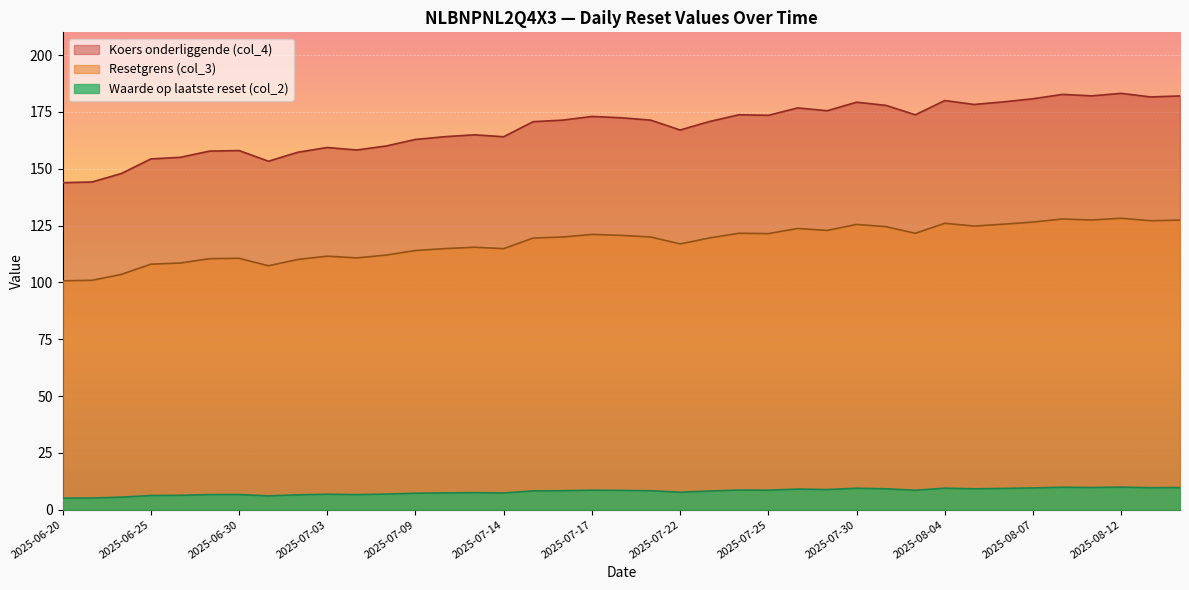

Is the value of Waarde op laatste reset (col_2) at 2025-08-01 greater than the value of Koers onderliggende (col_4) at 2025-08-06?

No